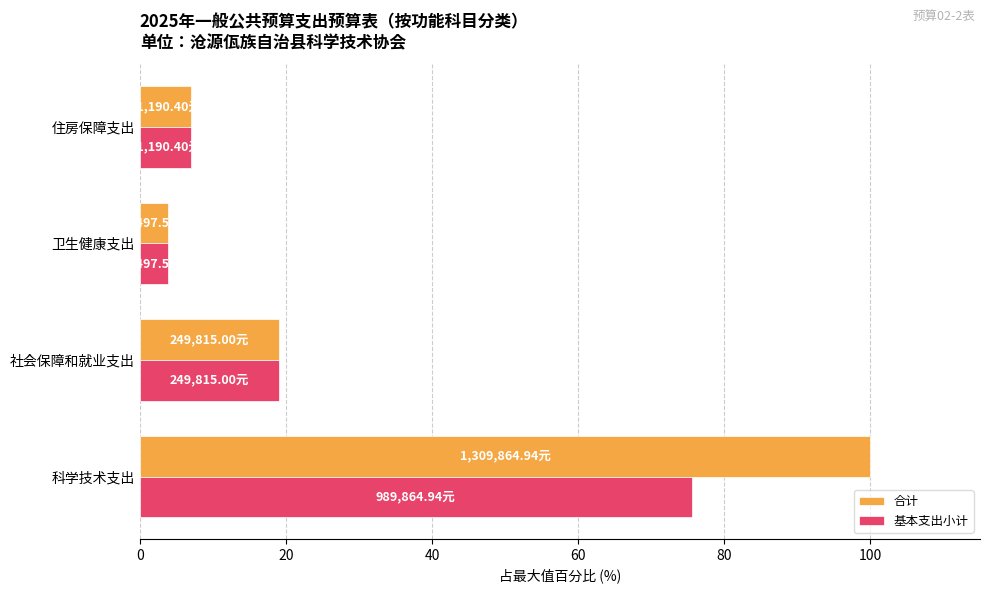

Where is 基本支出小计 nearest to the value 39?

社会保障和就业支出